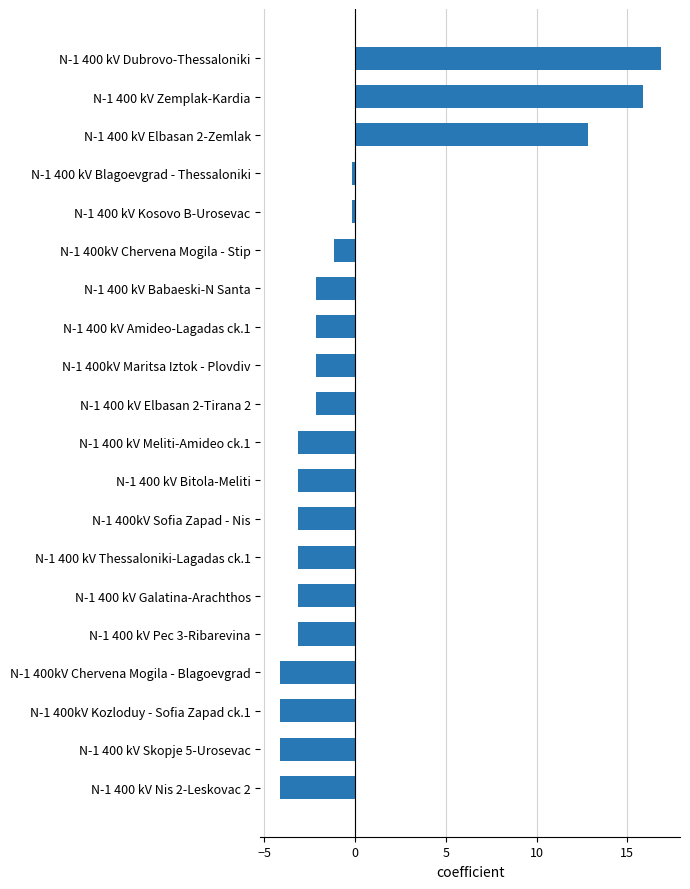

What is the label of the 12th bar from the bottom?

N-1 400kV Maritsa Iztok - Plovdiv